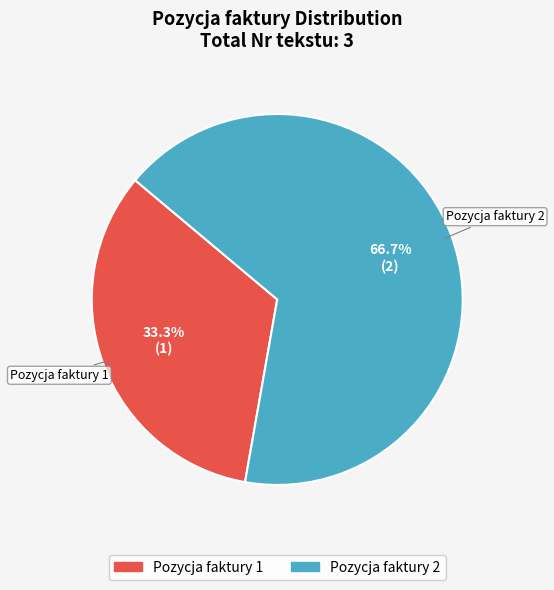

To the nearest percent, what is the difference between the largest and smallest slice percentages?

33%